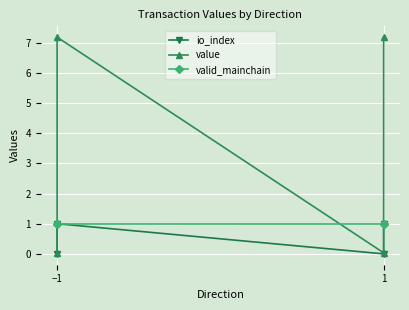

True or false: value has a value of 0.0 at 1.

False